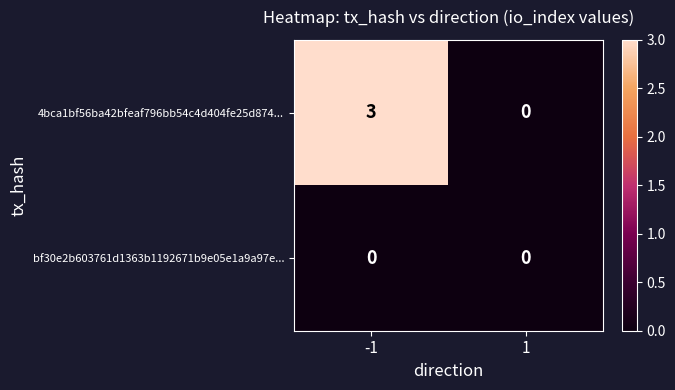

Reading right to left, transcribe all the data shown in this chart.

4bca1bf56ba42bfeaf796bb54c4d404fe25d874...: 0	3
bf30e2b603761d1363b1192671b9e05e1a9a97e...: 0	0